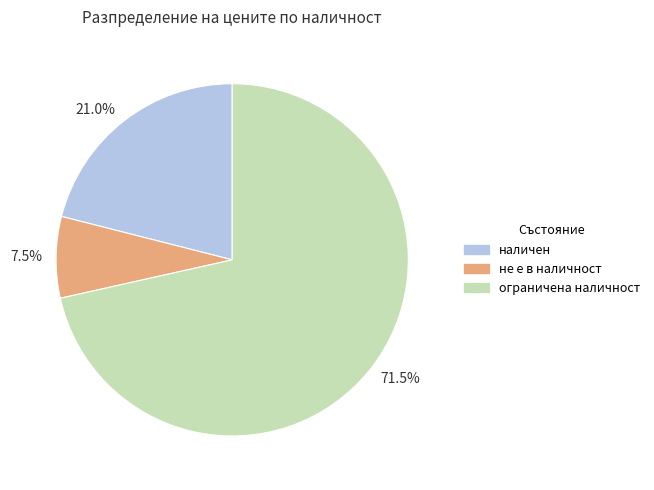

Rank the categories by value from lowest to highest.

7.5%, 21.0%, 71.5%